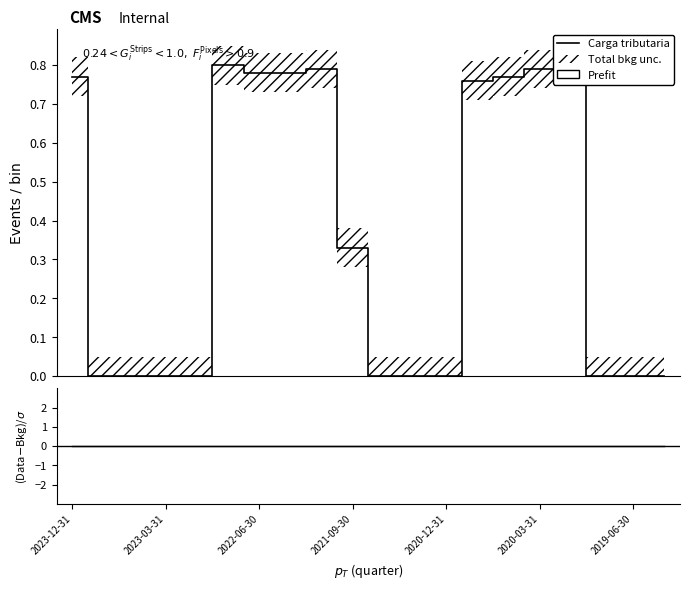

Is it true that the value at 2023-03-31 is 0.5?

False